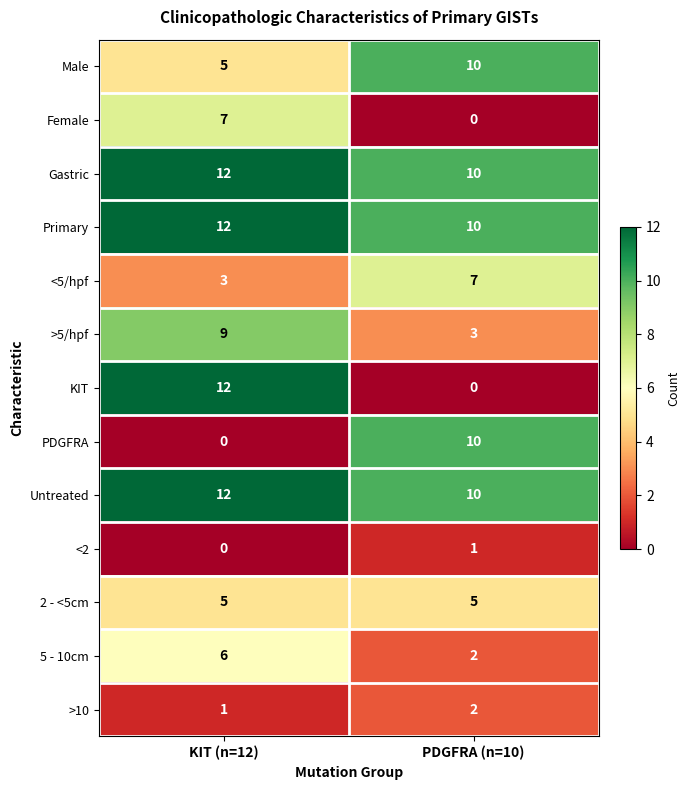

What is the average value of the 5 - 10cm series?

4